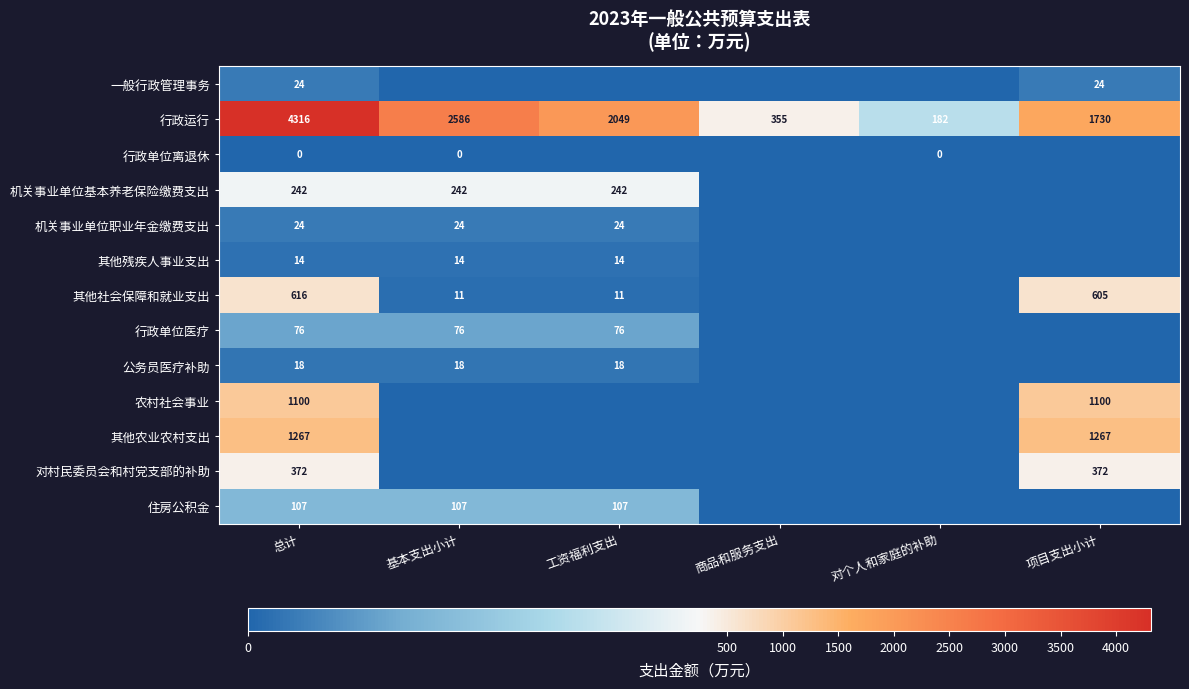

What is the spread (max minus min) of values at 总计?

4316